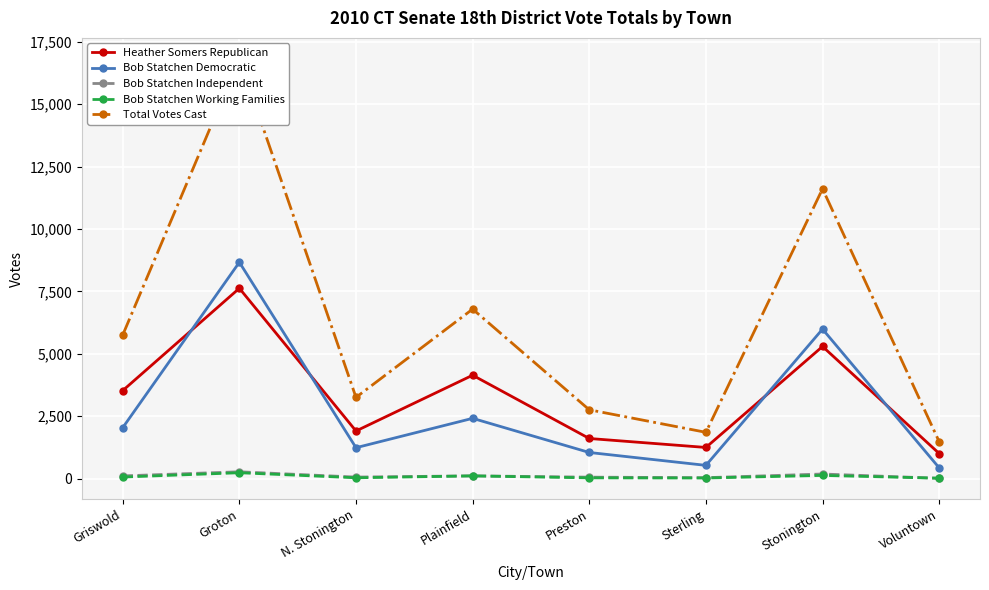

Rank the series at Preston from highest to lowest value.

Total Votes Cast, Heather Somers Republican, Bob Statchen Democratic, Bob Statchen Independent, Bob Statchen Working Families